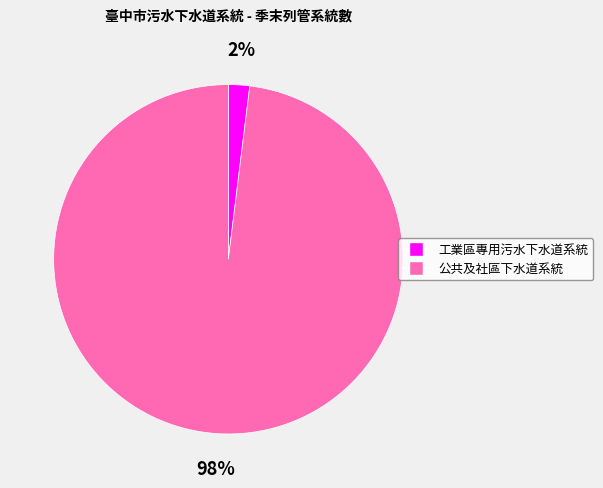

How many segments does this pie chart have?

2